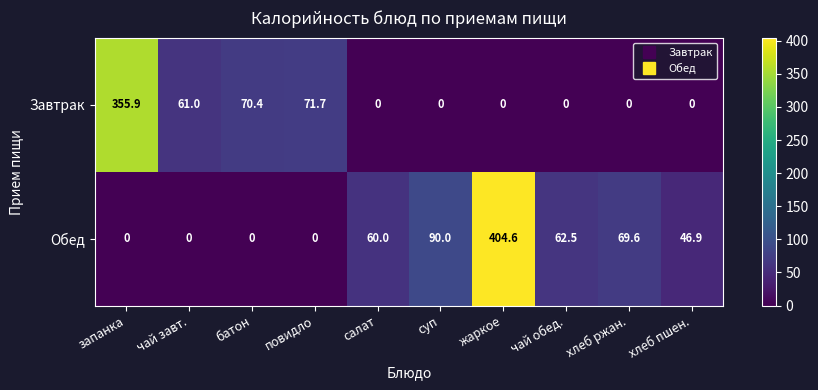

What is the difference between the highest and lowest values at батон?

70.4